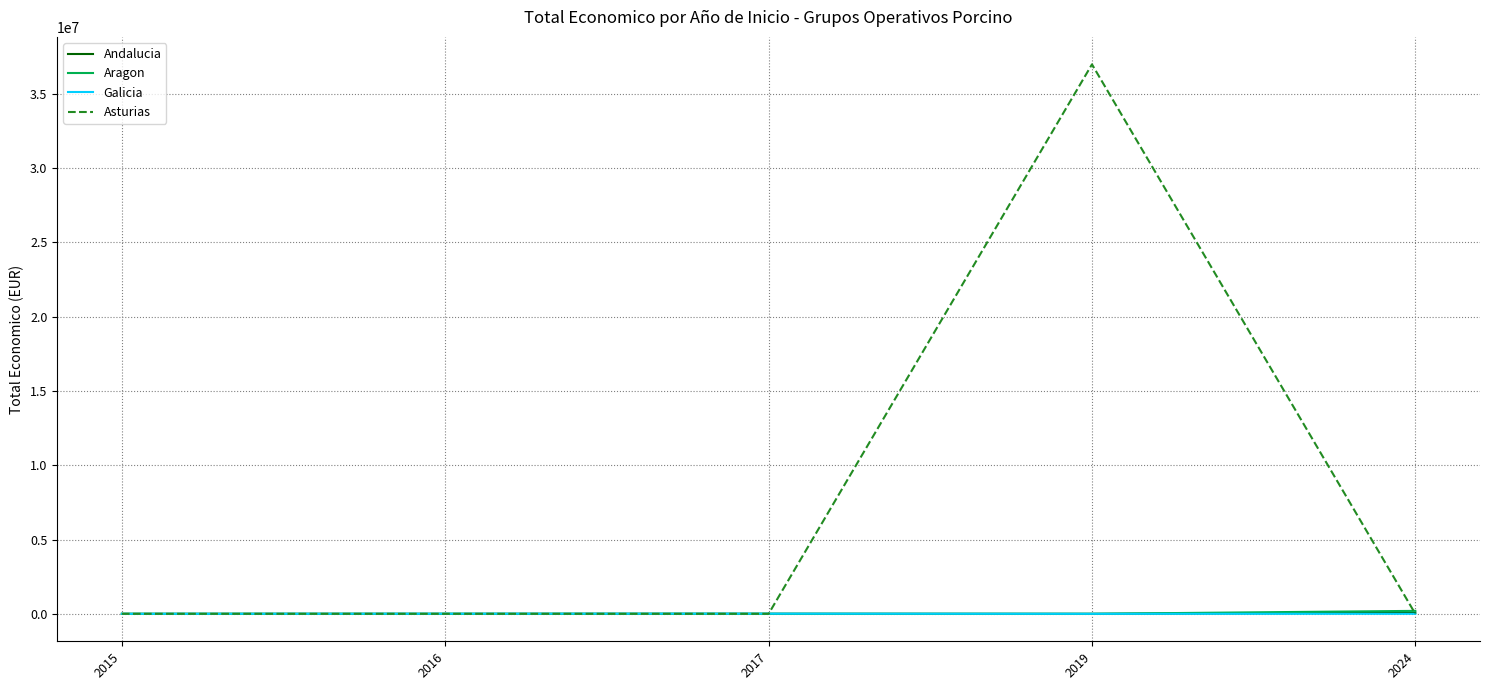

Which series has the largest total across all categories?

Asturias